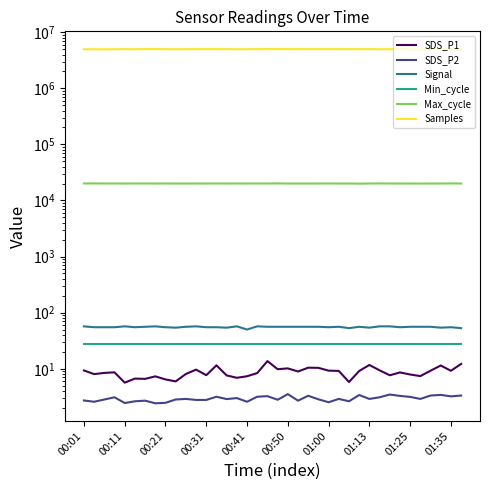

What is the label of the 34th point from the right?

00:11